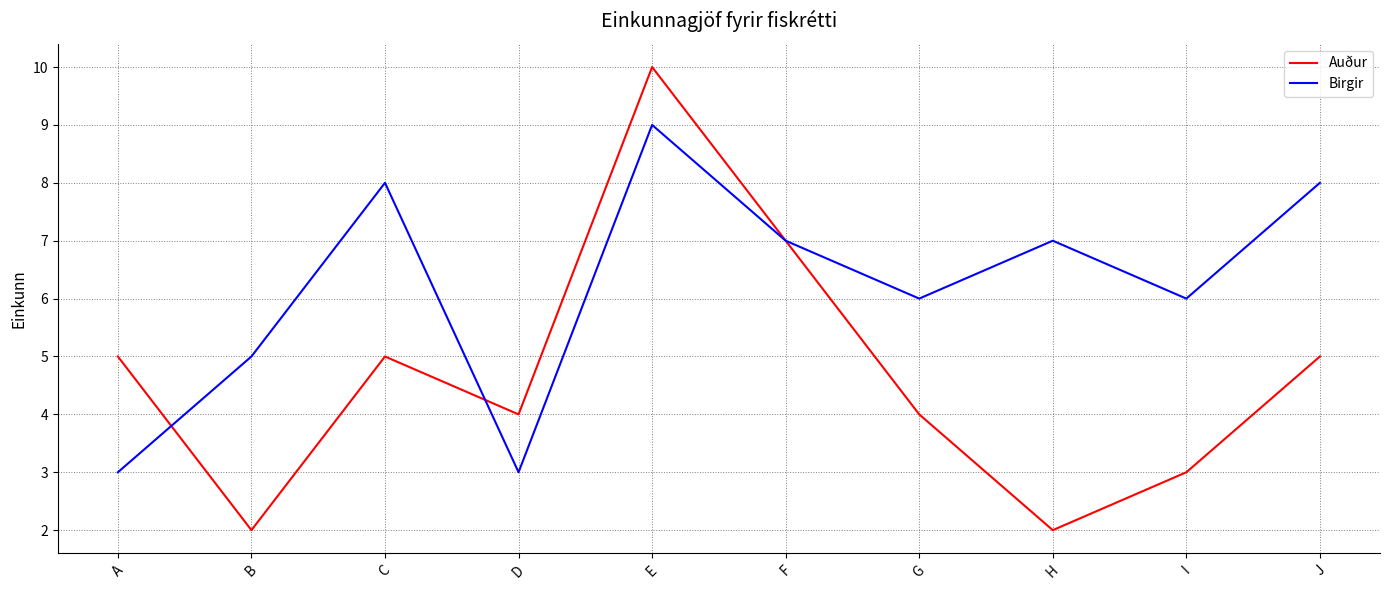

Between F and I, which series saw the biggest shift?

Auður